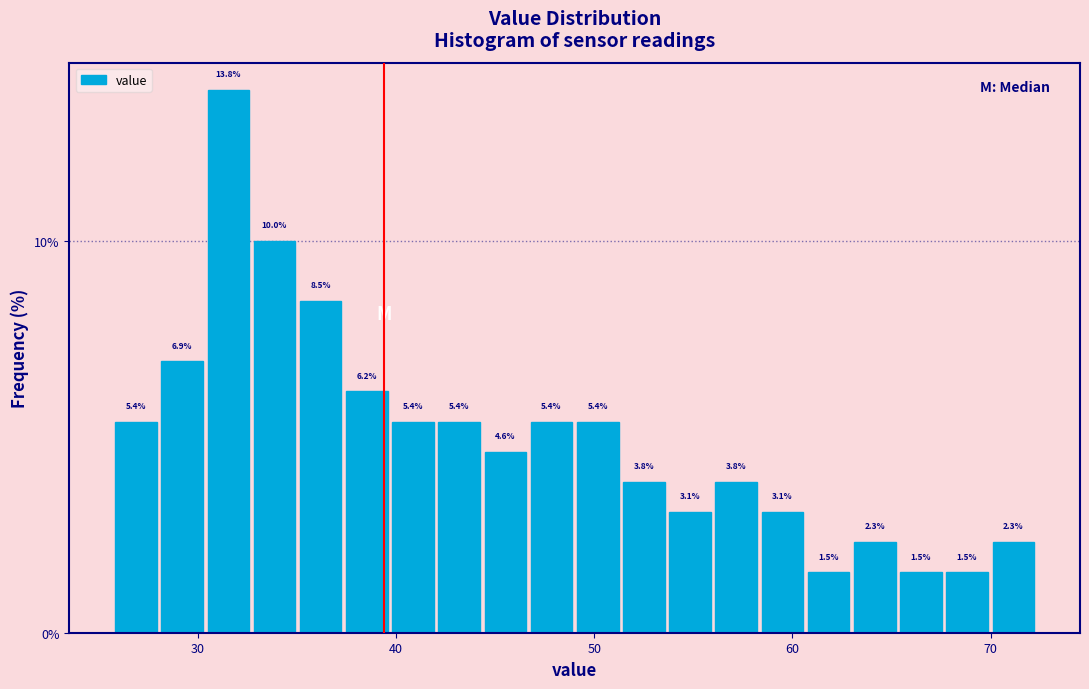

Read against the x-axis, roughly where is the centre of the tallest bar?

32